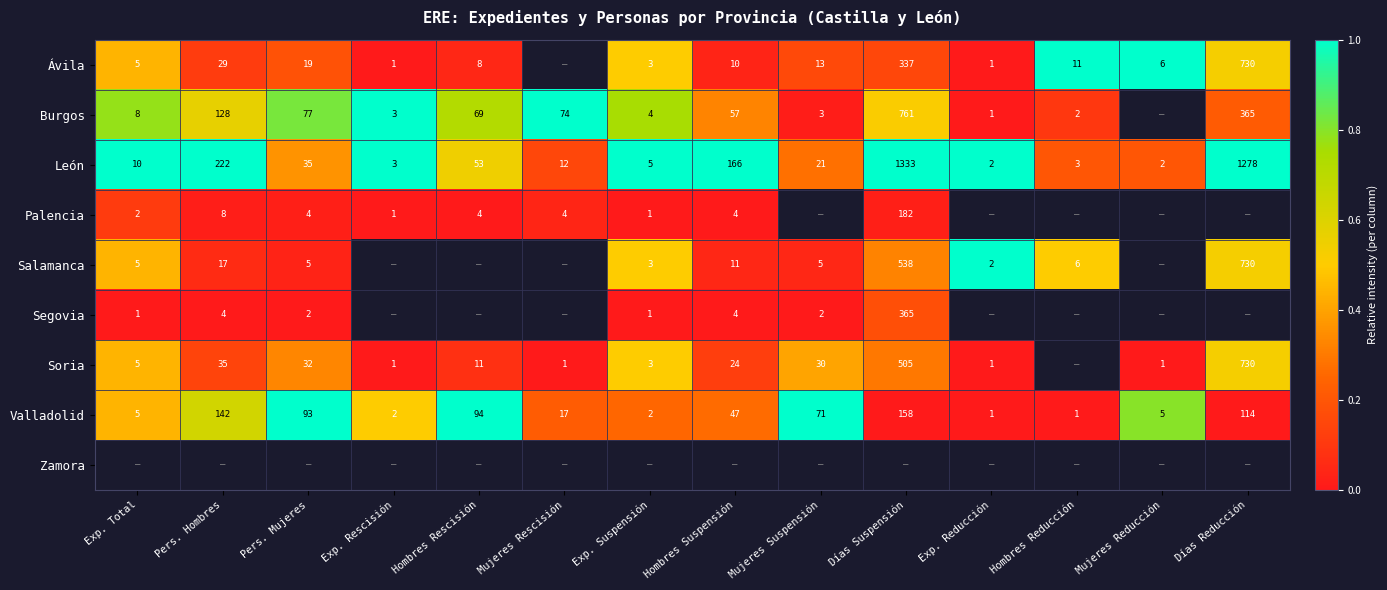

How many data points in Valladolid are less than 47?

7